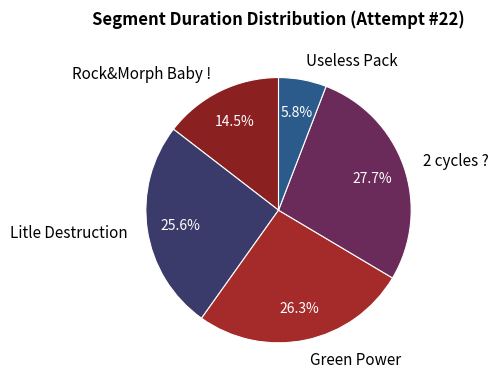

The Green Power slice represents 38% of the pie. True or false?

False